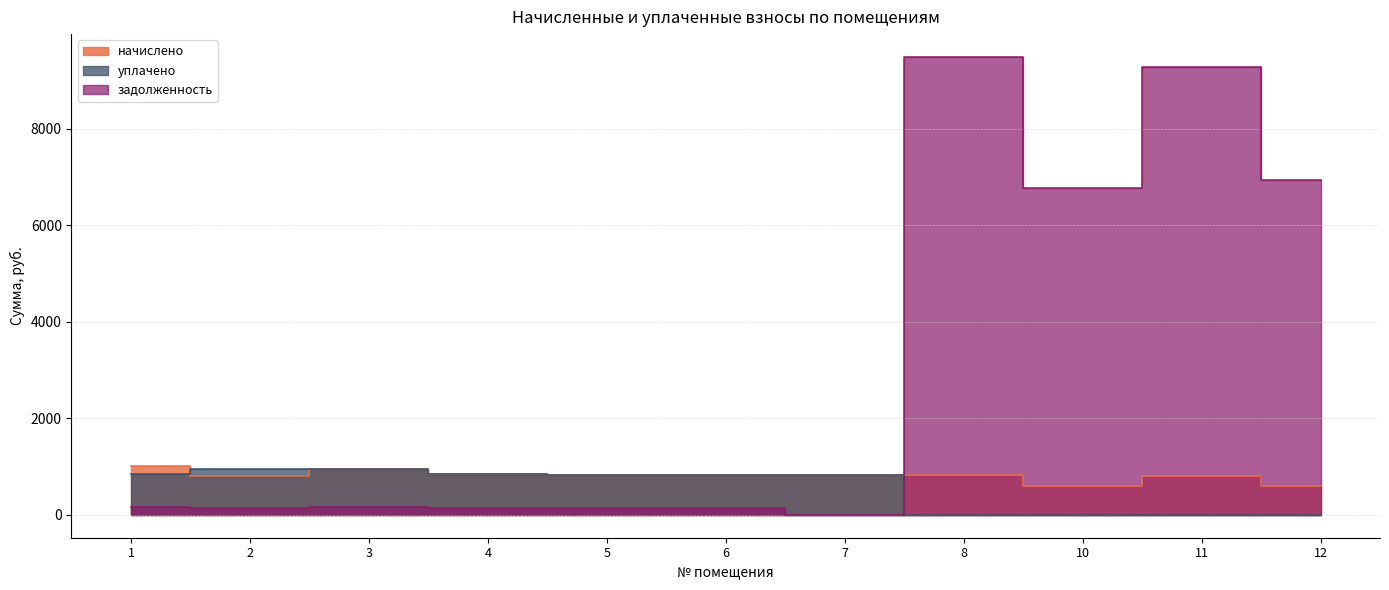

The задолженность series shows 3789.4 at 10. True or false?

False